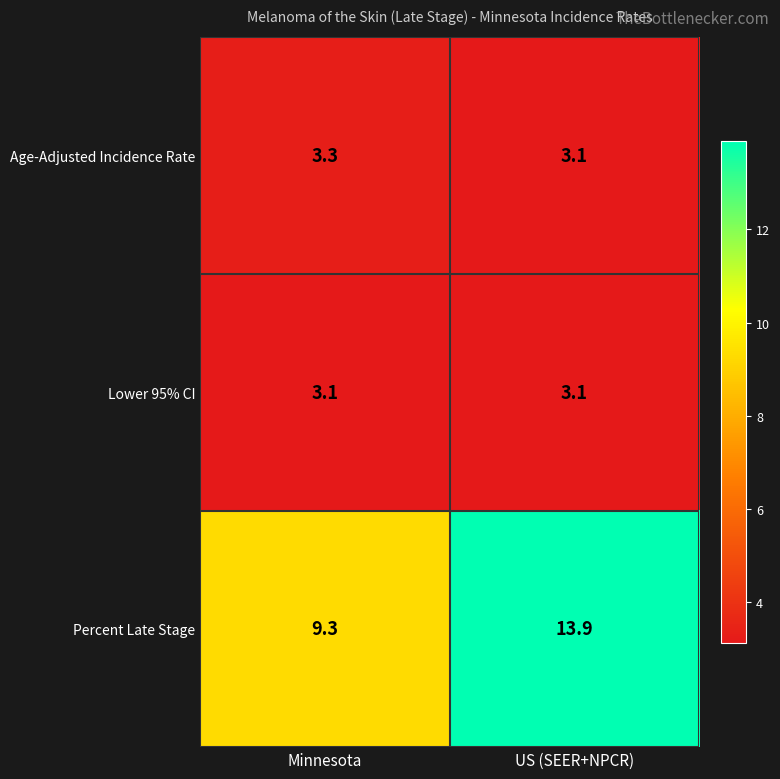

What is the sum of the Percent Late Stage values at US (SEER+NPCR) and Minnesota?

23.2